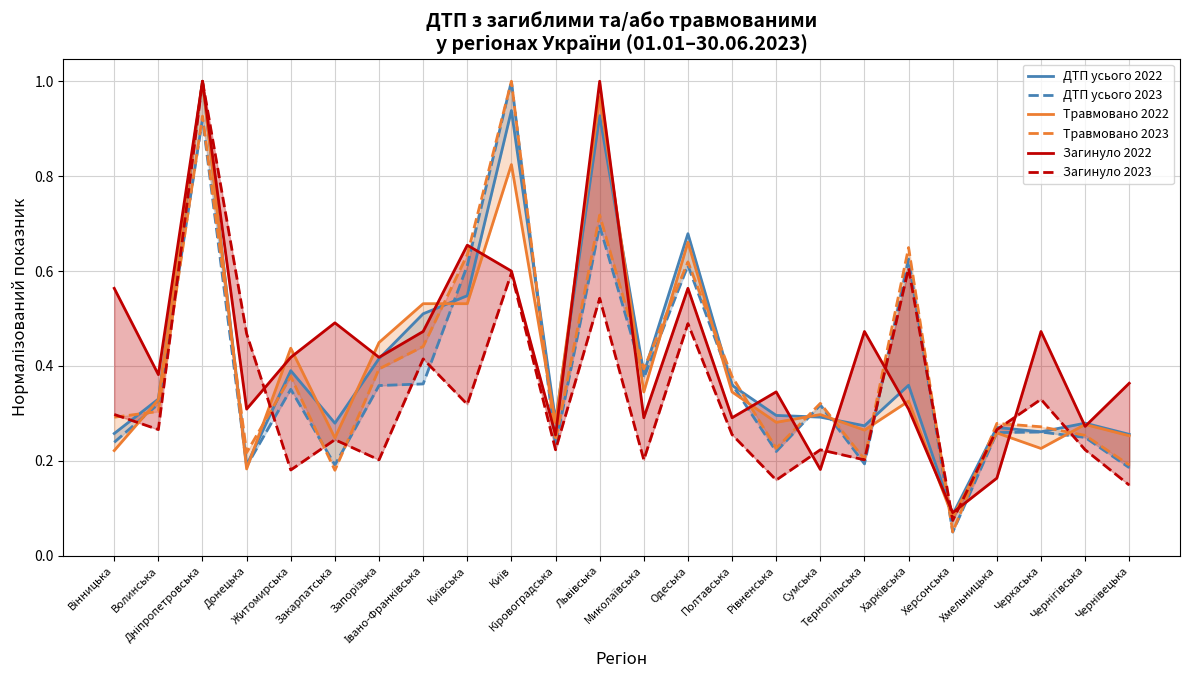

What are all the series names shown in the legend?

ДТП усього 2022, ДТП усього 2023, Травмовано 2022, Травмовано 2023, Загинуло 2022, Загинуло 2023